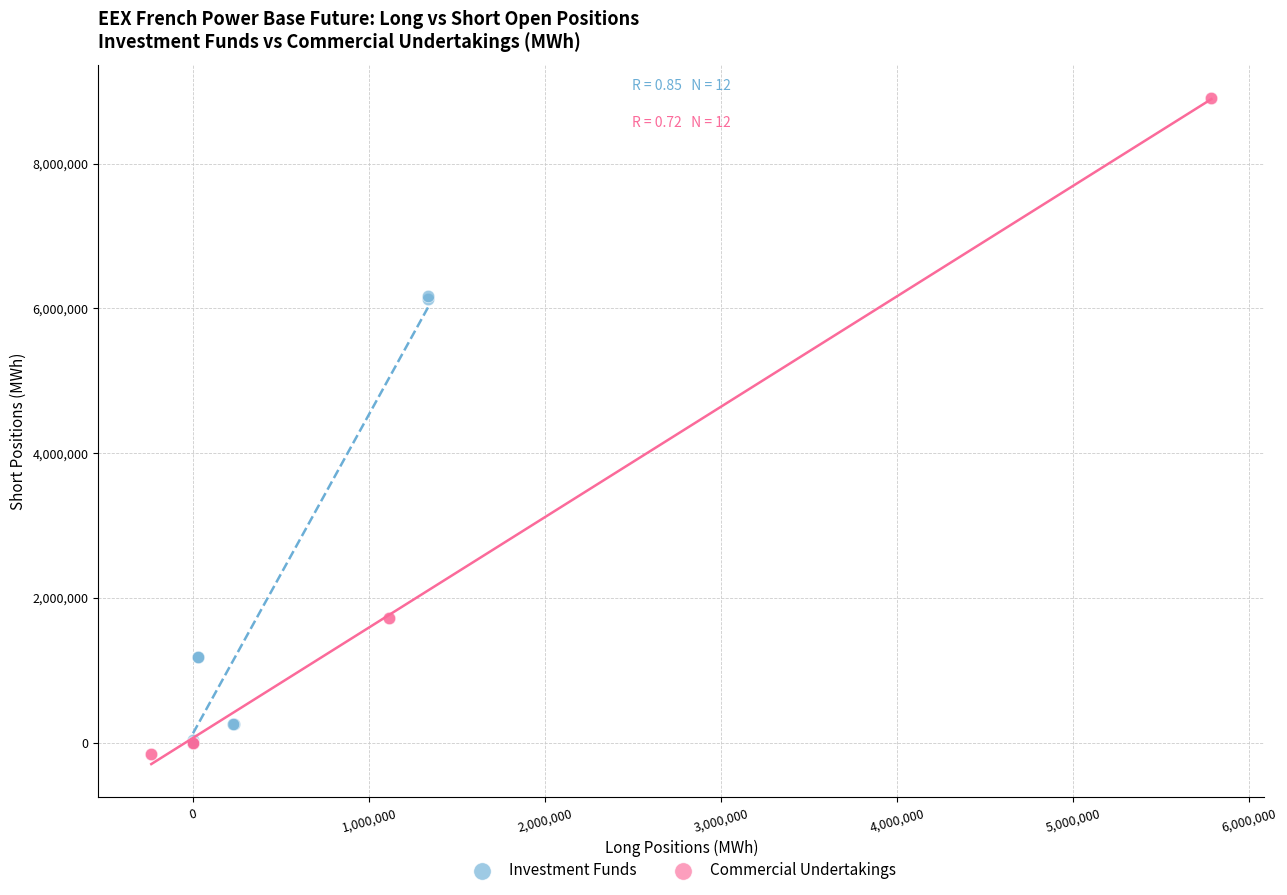

Which series has the widest spread of Y values?

Commercial Undertakings